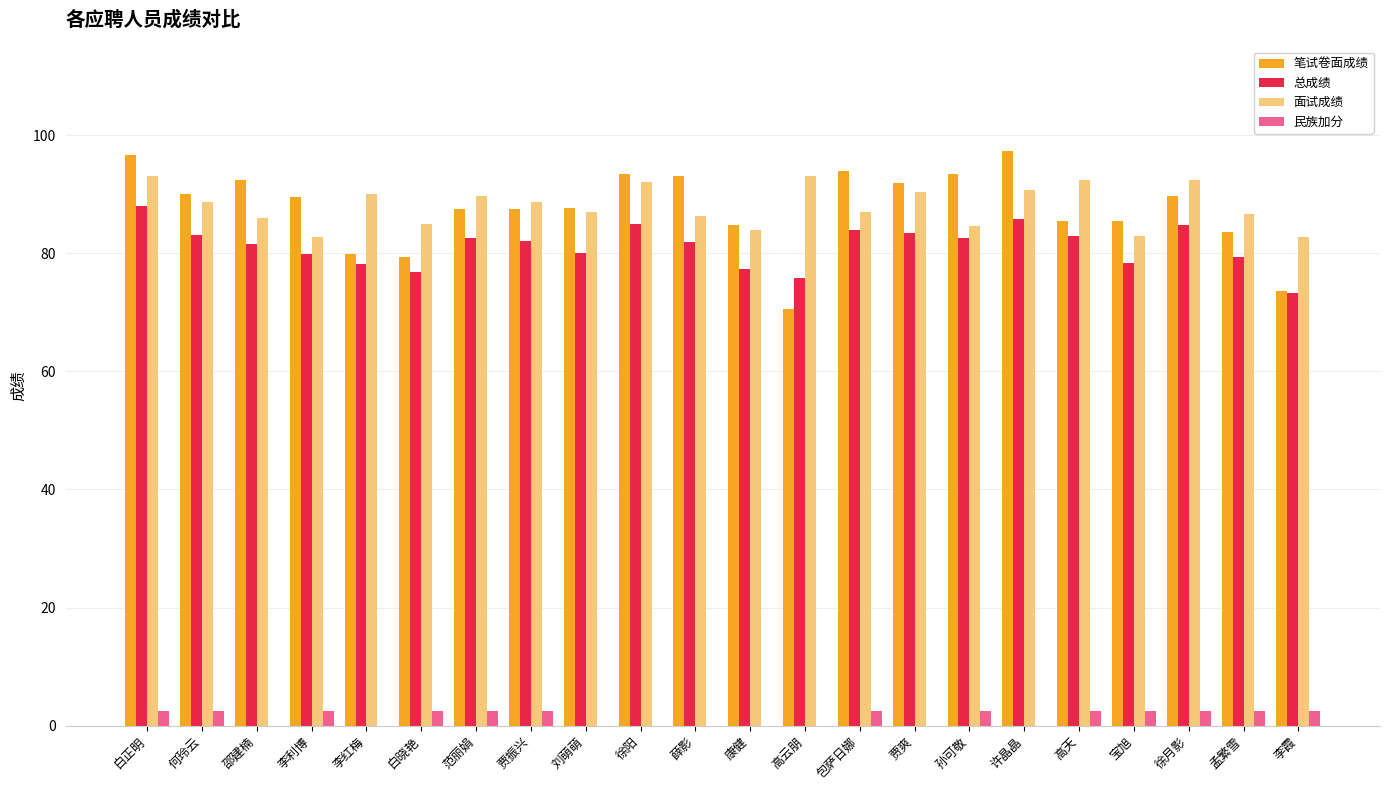

Count the number of data series in this chart.

4